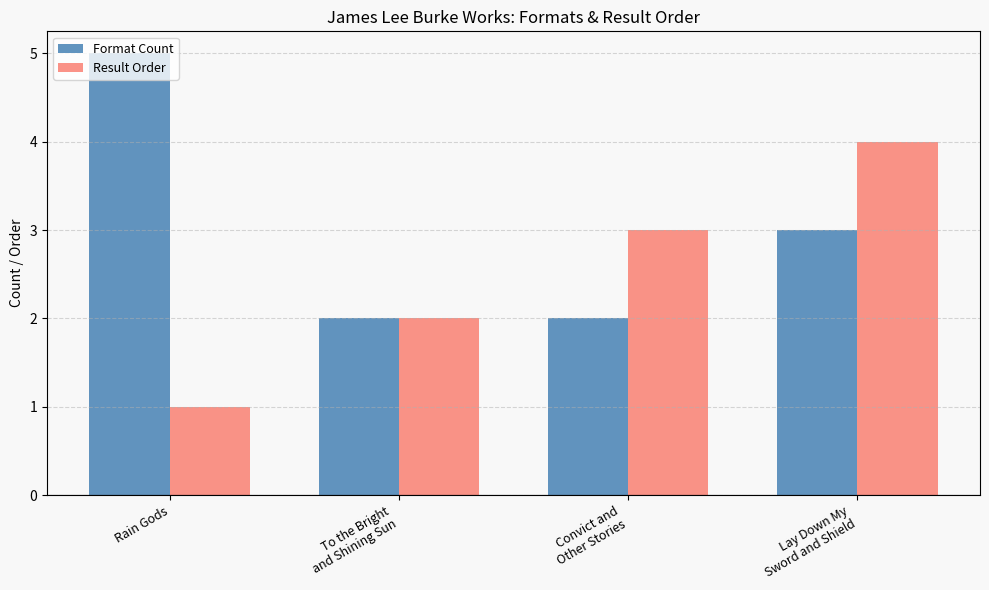

What is the difference between the highest and lowest values at Rain Gods?

4